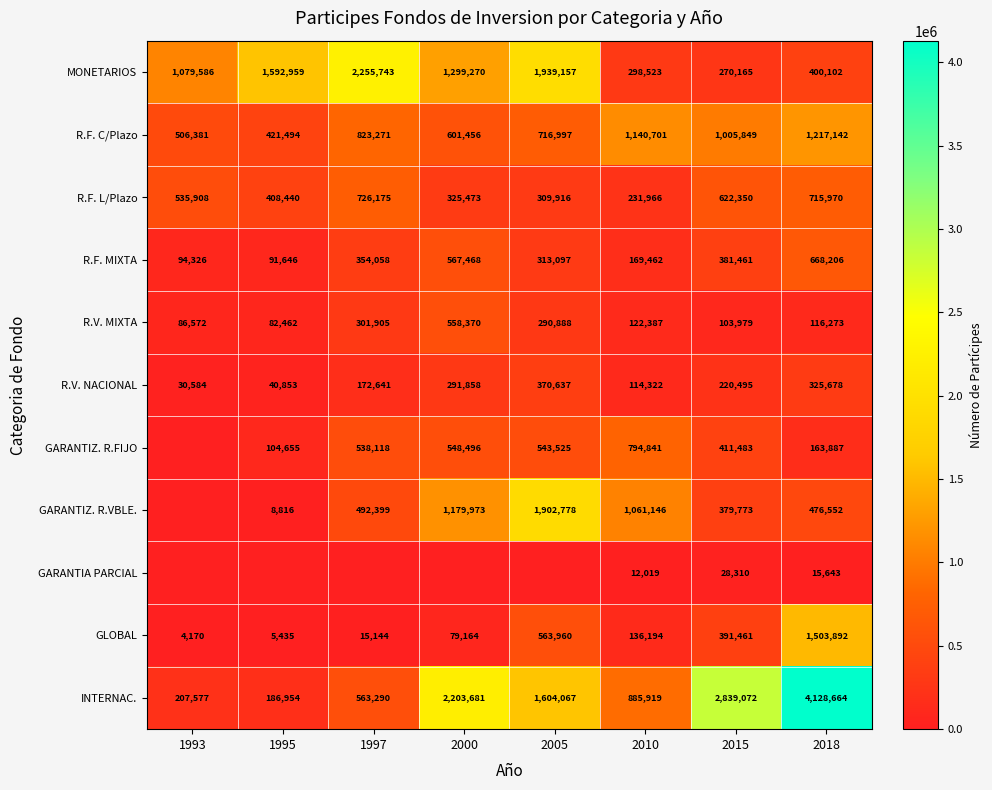

True or false: R.F. L/Plazo has a value of 715970 at 2018.

True